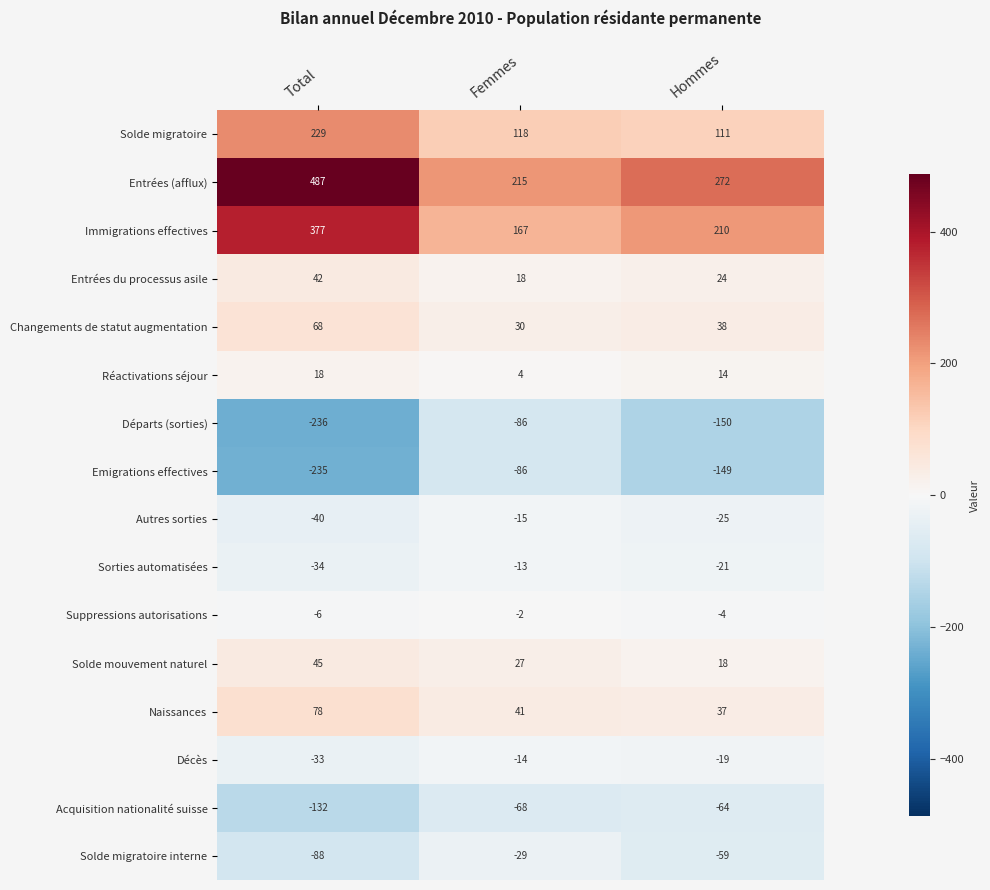

How many data points in Changements de statut augmentation are less than 38?

1